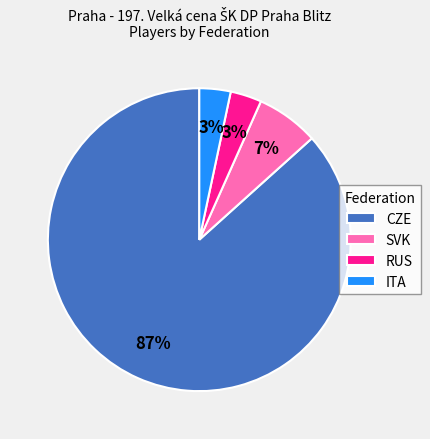

Between CZE and SVK, which is larger?

CZE